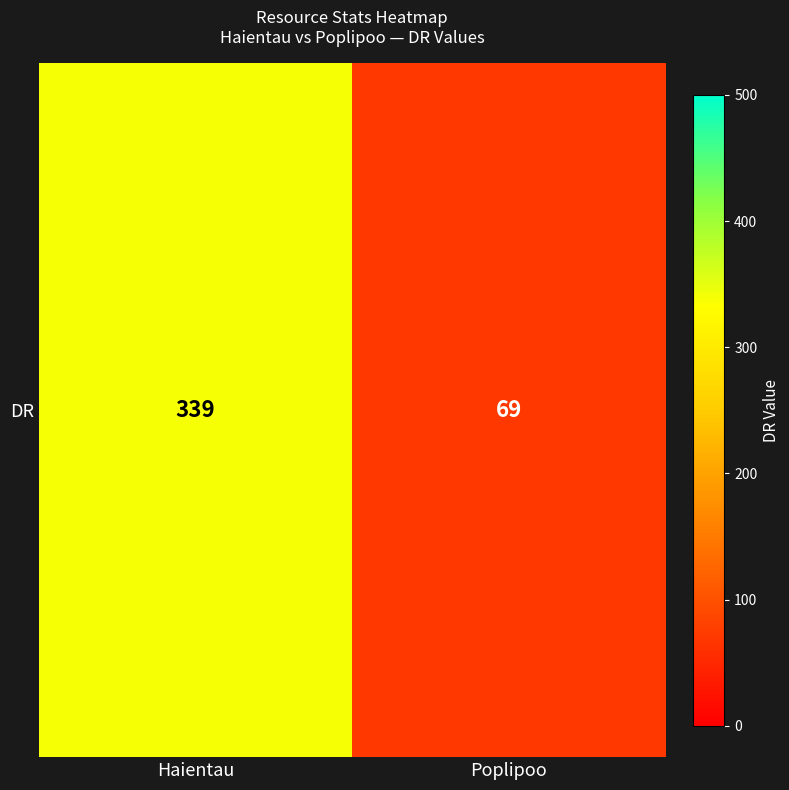

Approximately how many times larger is the value at Haientau compared to Poplipoo?

4.9